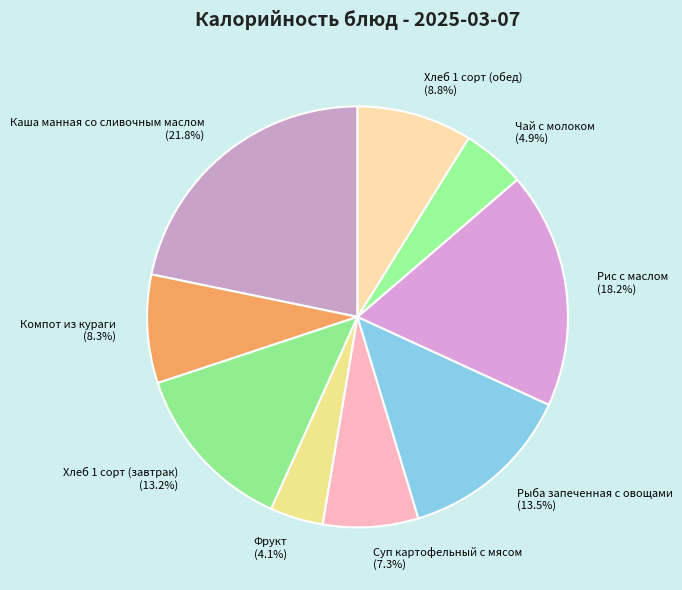

What percentage is the Хлеб 1 сорт (завтрак) slice, to the nearest percent?

13%